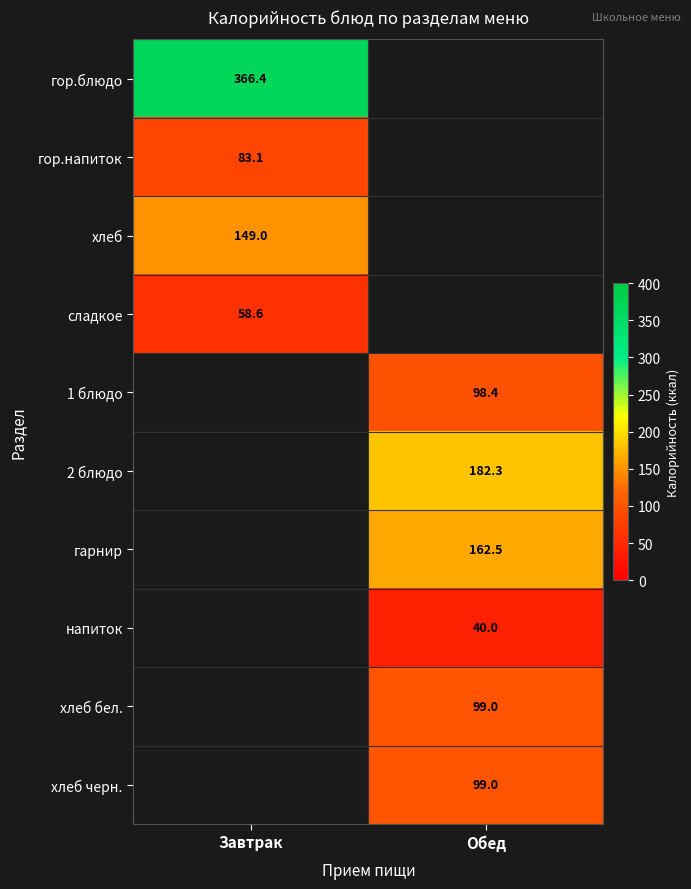

The 1 блюдо series shows 98.4 at Обед. True or false?

True